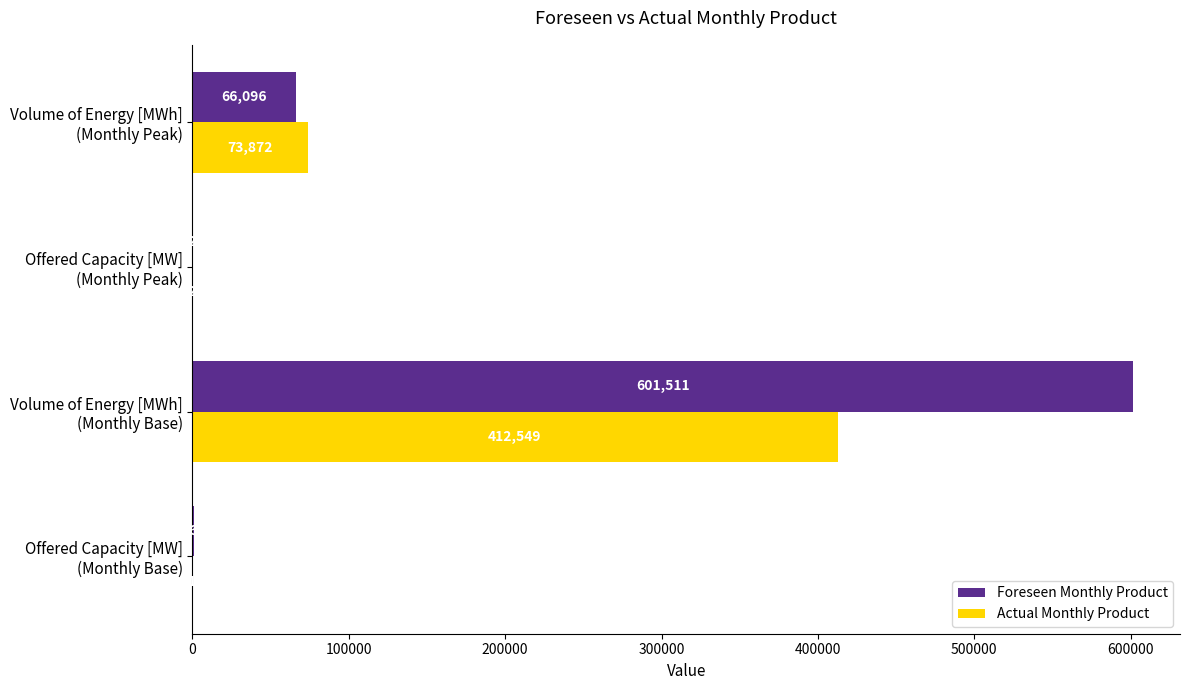

What is the sum of all Foreseen Monthly Product values?

668794